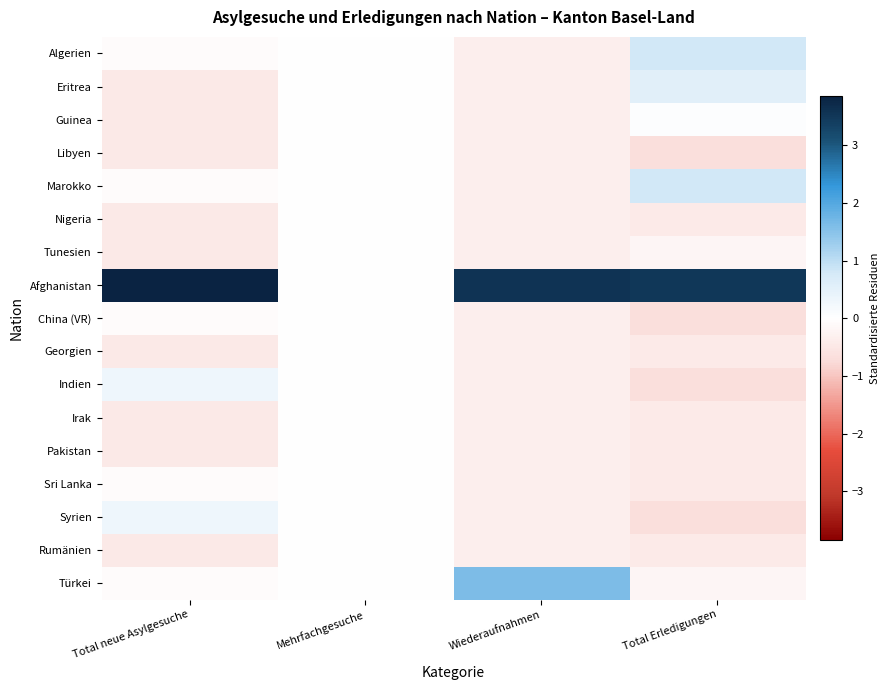

Between Wiederaufnahmen and Total Erledigungen, which series saw the biggest shift?

Türkei